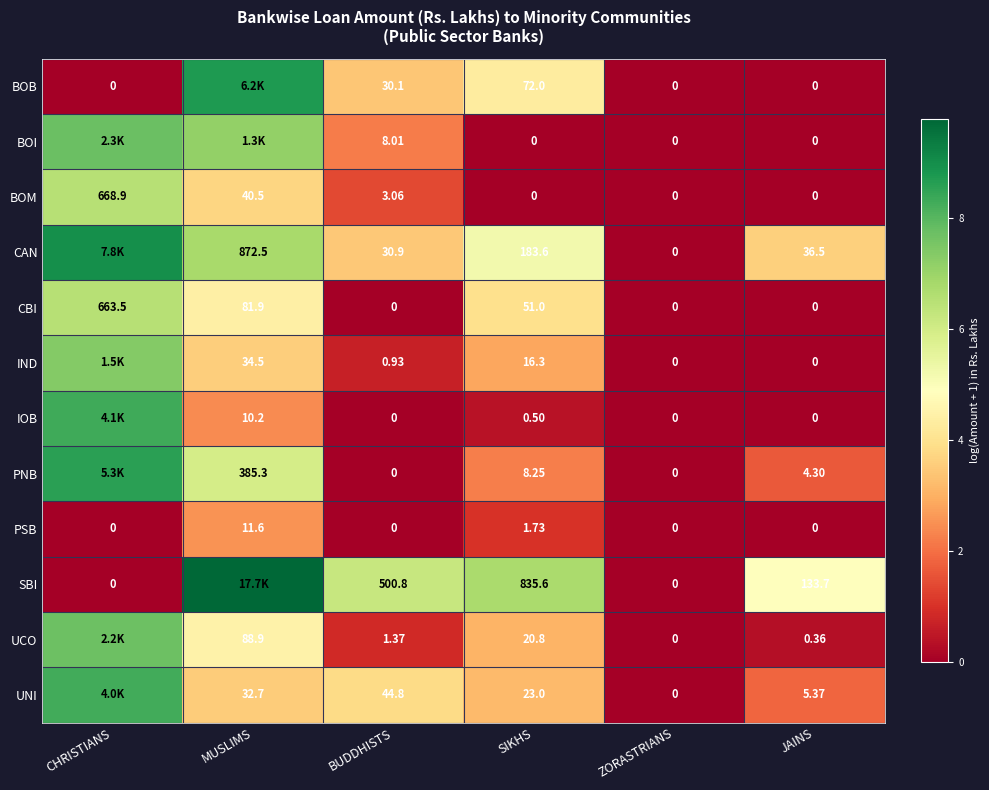

Is the value of IOB at SIKHS greater than the value of PSB at JAINS?

Yes